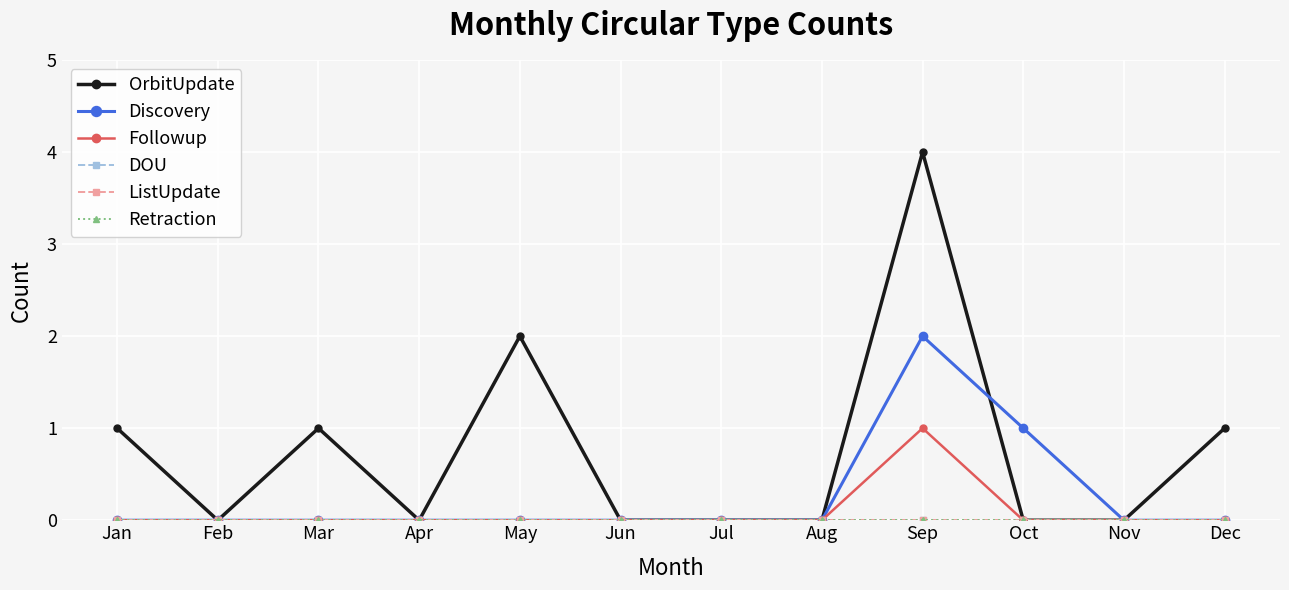

Is the value of OrbitUpdate at Oct greater than the value of Discovery at Jan?

No